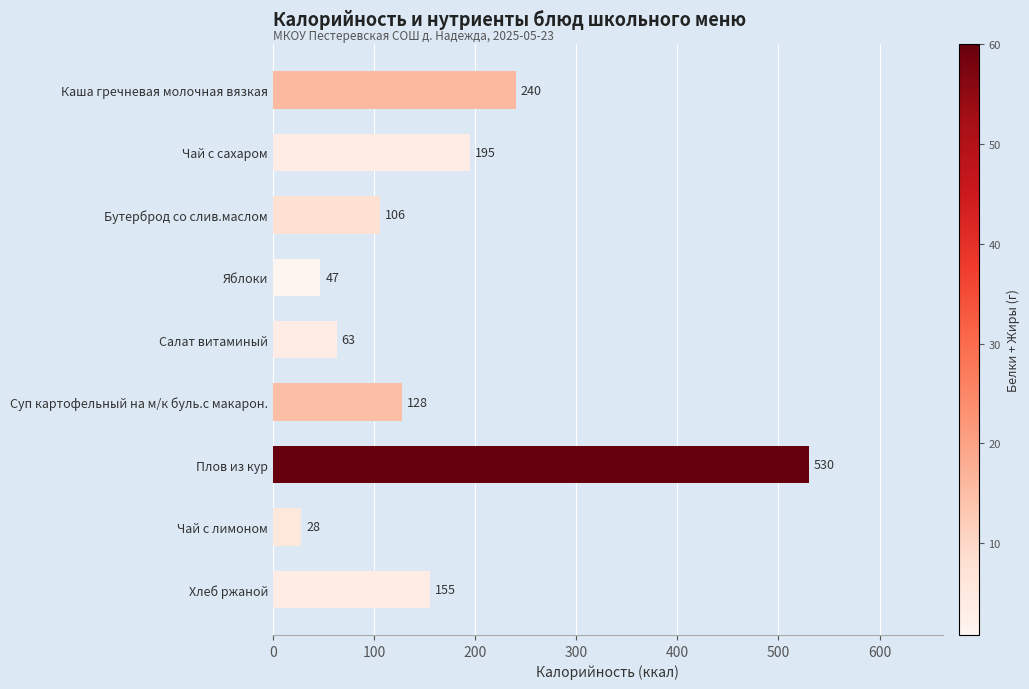

Rank the categories by value from lowest to highest.

Чай с лимоном, Яблоки, Салат витаминый, Бутерброд со слив.маслом, Суп картофельный на м/к буль.с макарон., Хлеб ржаной, Чай с сахаром, Каша гречневая молочная вязкая, Плов из кур